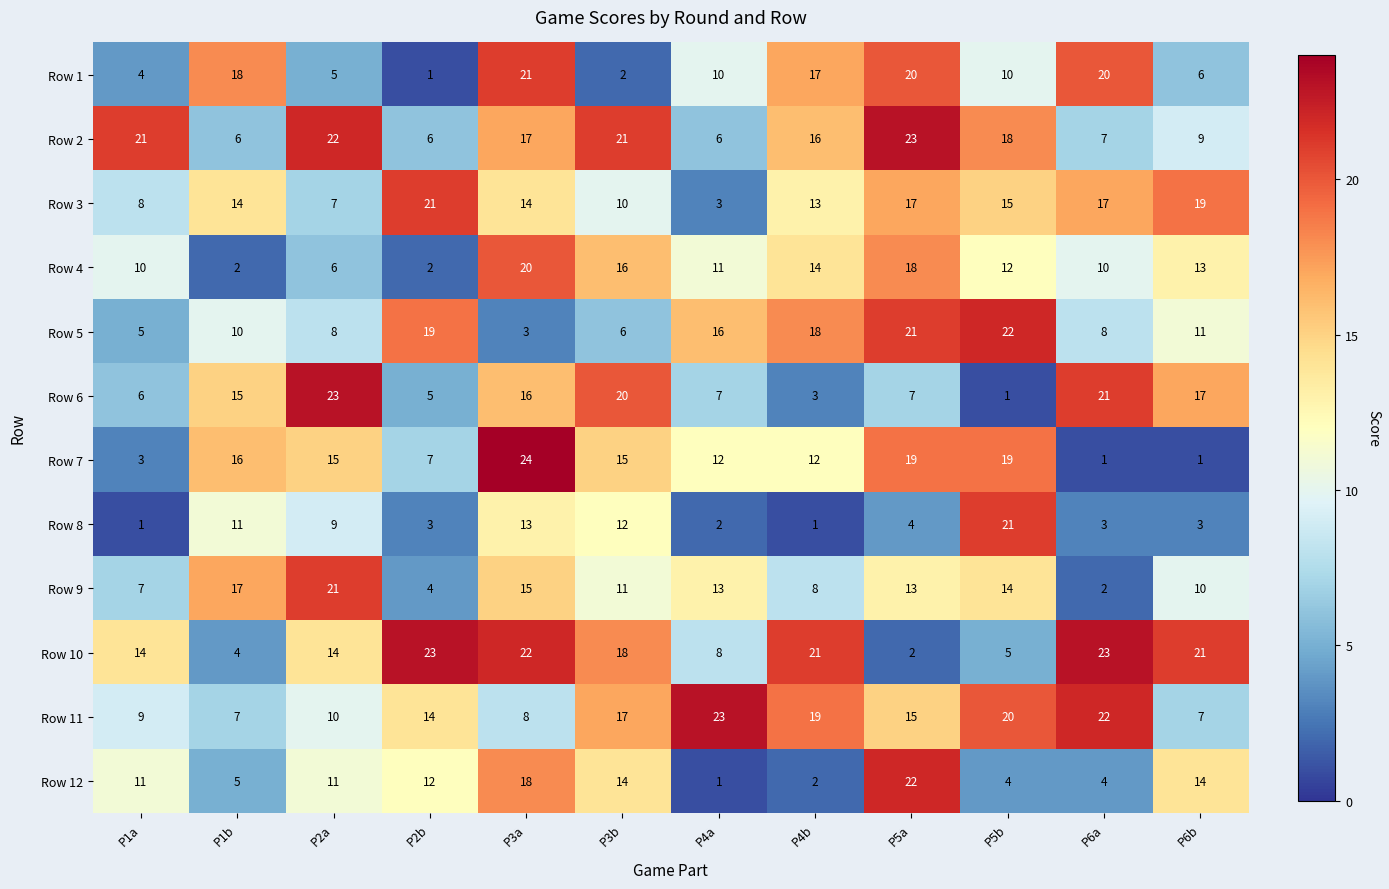

Which series has the largest total across all categories?

Row 10